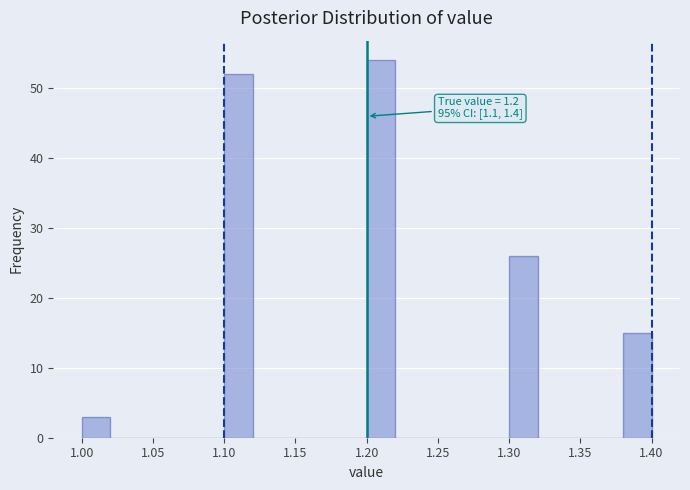

Over which range of the x-axis is the bar tallest?

1.20 to 1.22